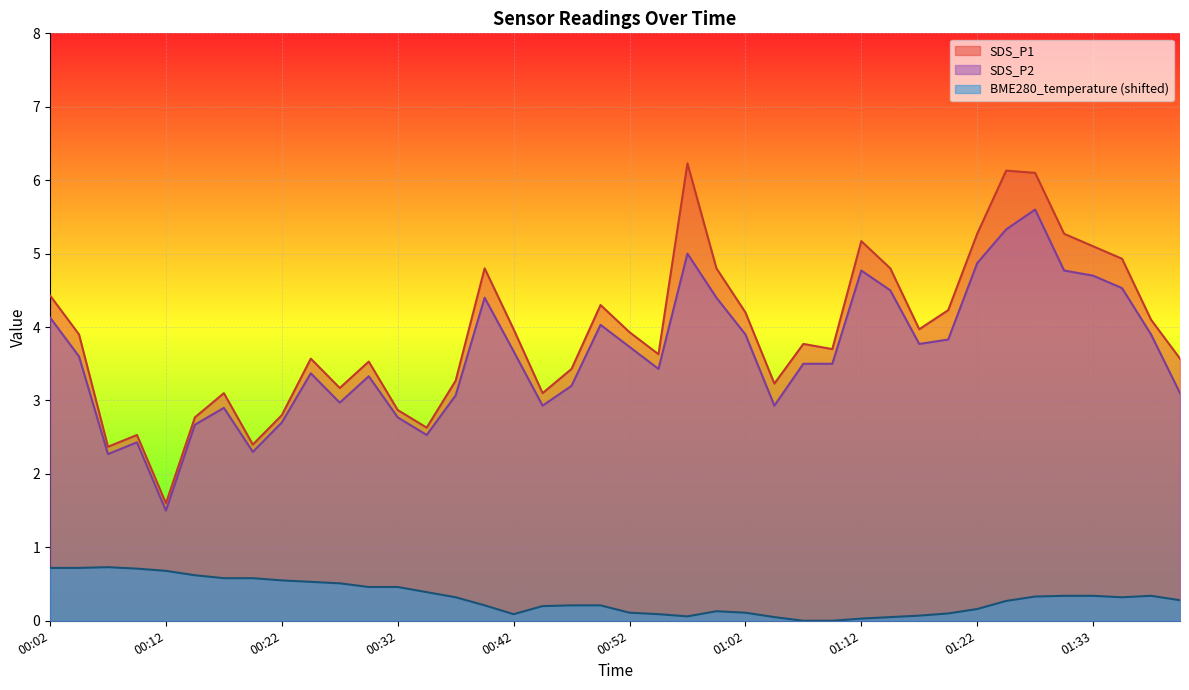

Rank the series at 00:29 from lowest to highest value.

BME280_temperature, SDS_P2, SDS_P1